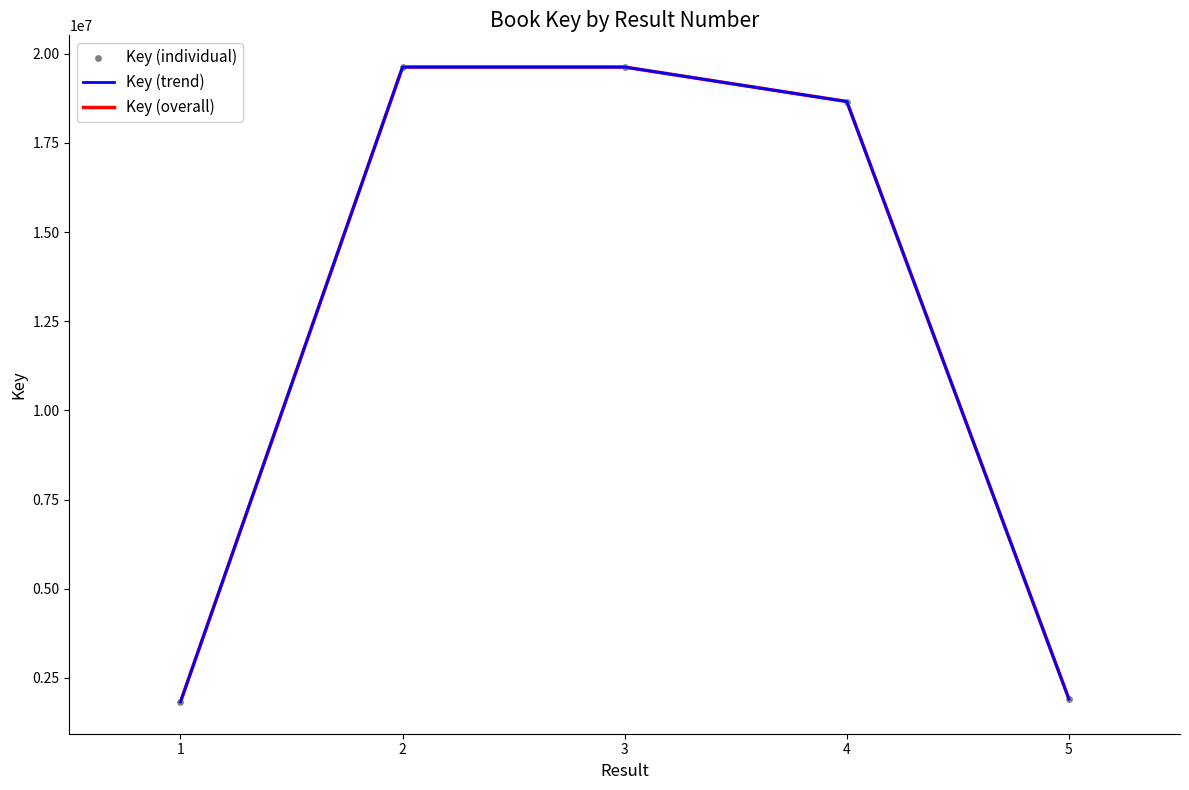

At which category is the sum across all series the highest?

2